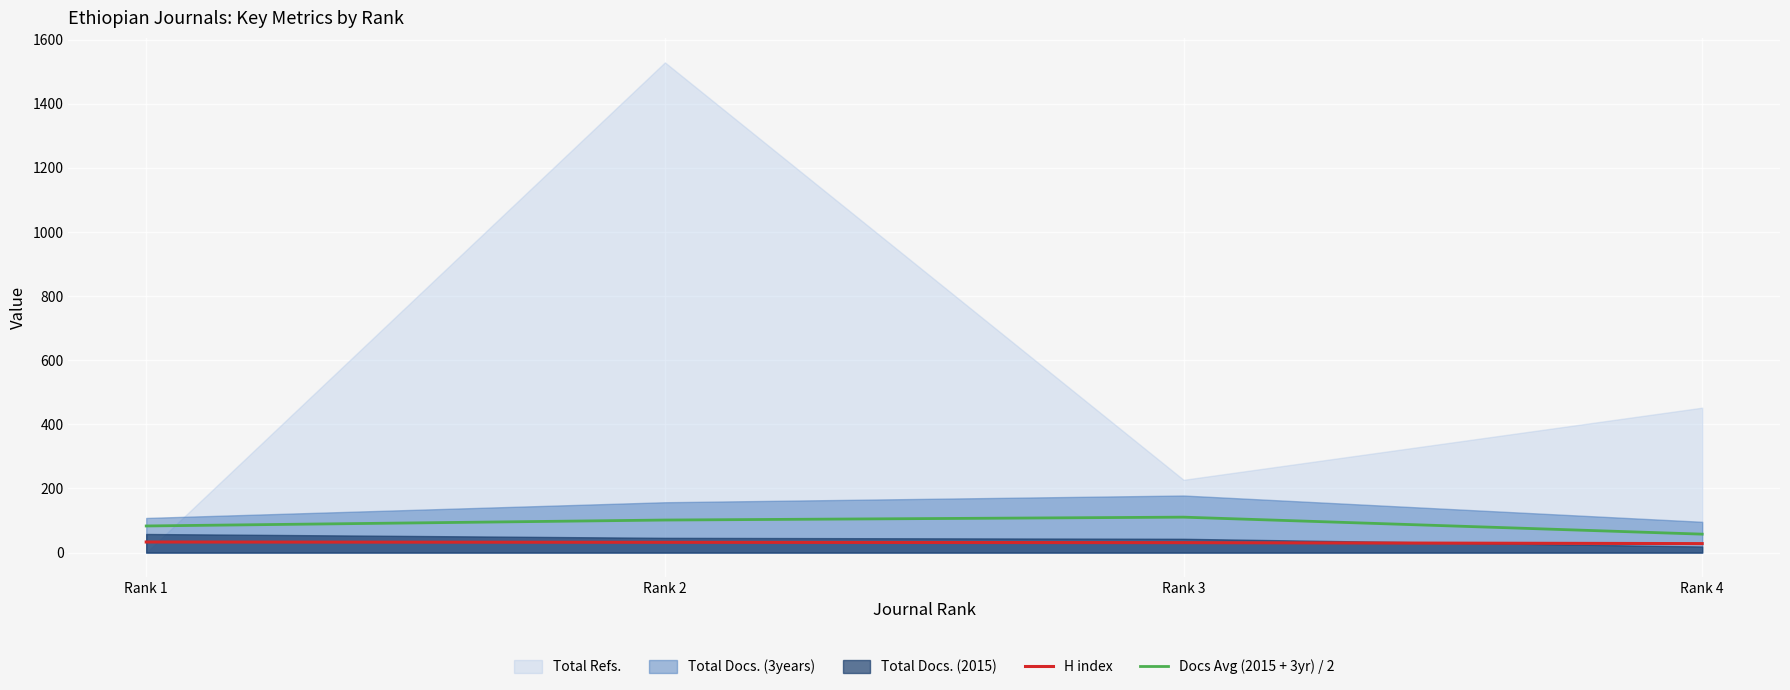

True or false: H index has a value of 31.0 at Rank 3.

True